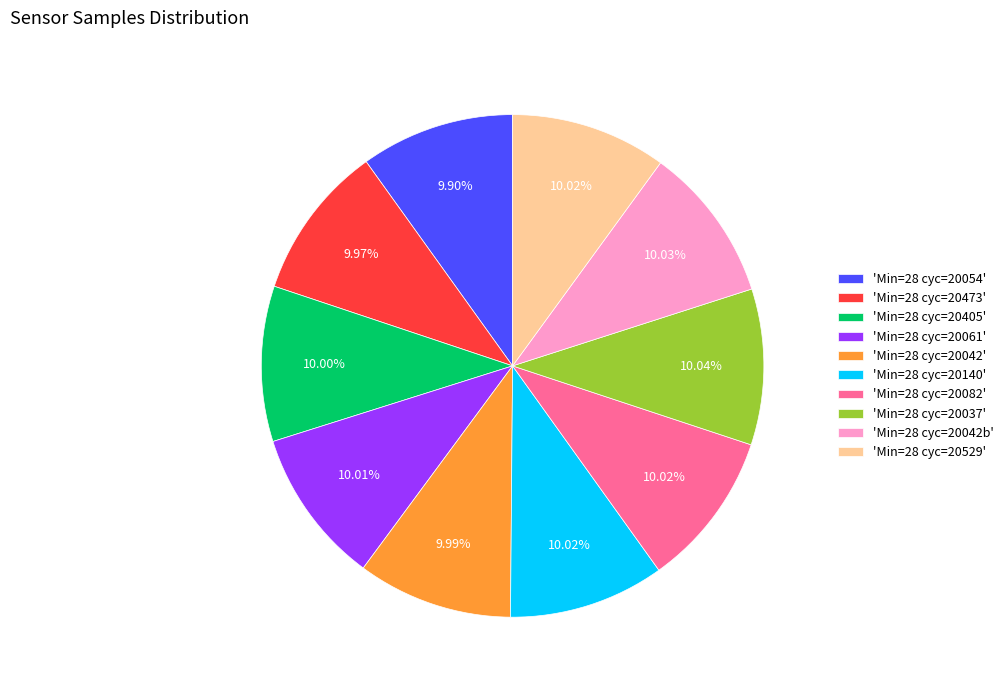

Is the sum of 'Min=28 cyc=20042b' and 'Min=28 cyc=20042' greater than half?

No